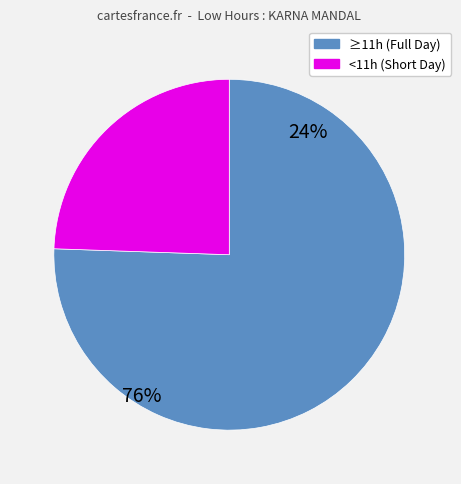

Is there a majority slice in this chart?

Yes